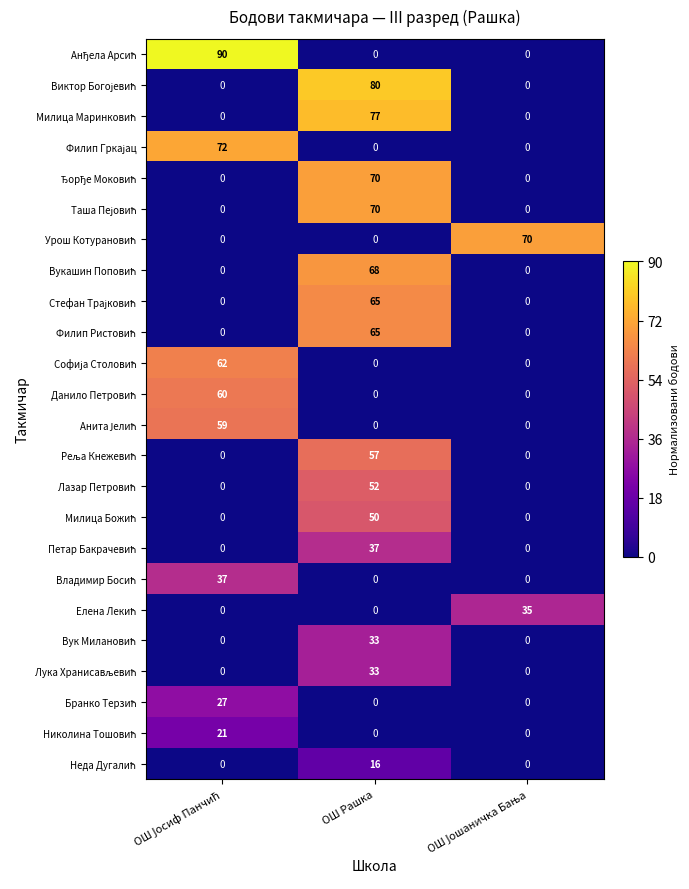

At how many categories does at least one series exceed 11?

3